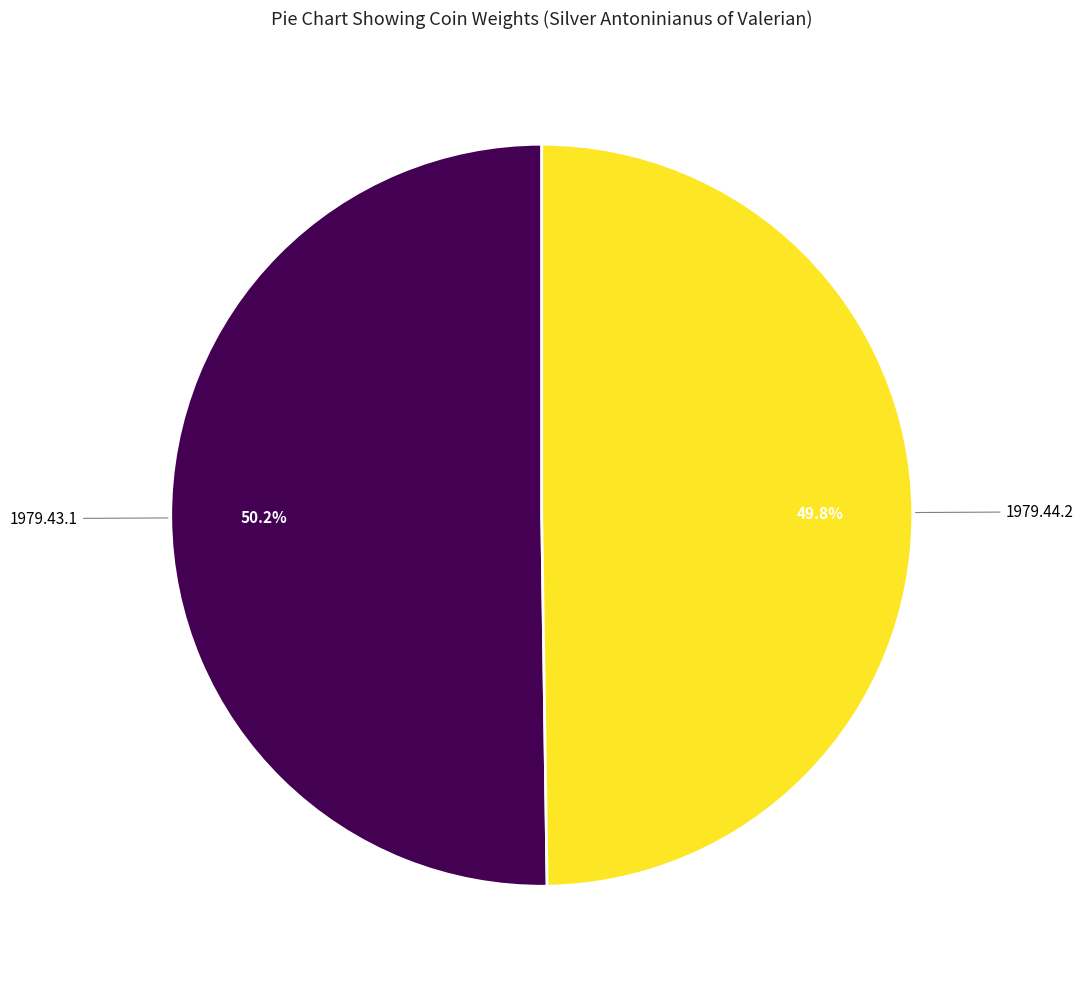

Is there a majority slice in this chart?

Yes